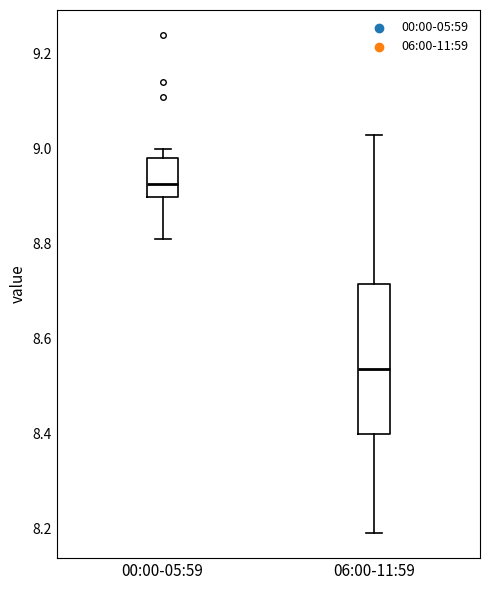

Which box's median line is the lowest?

06:00-11:59